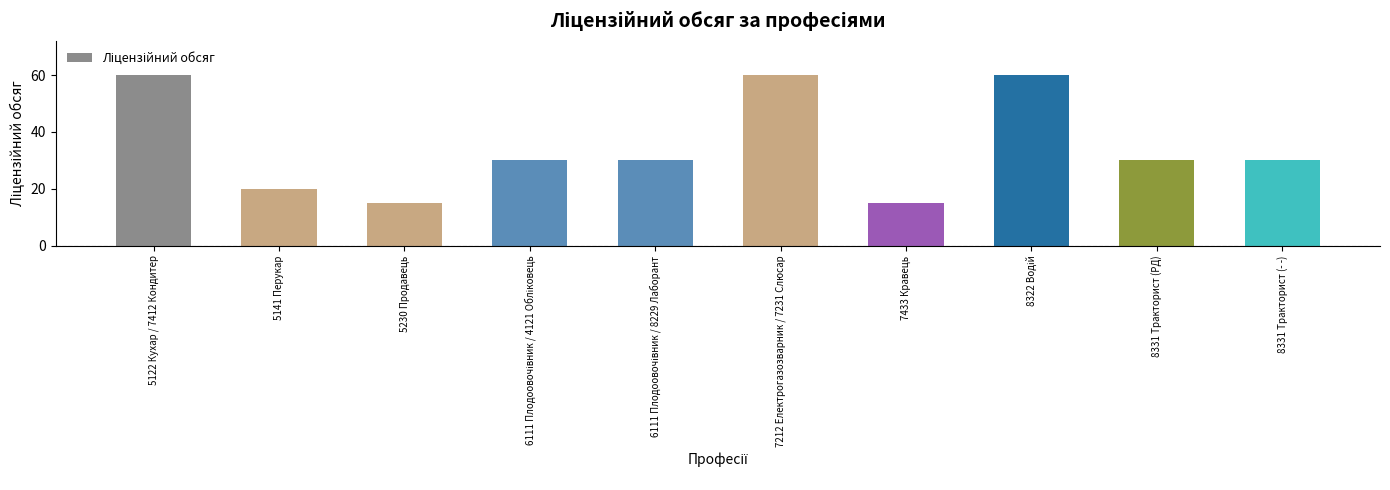

What is the difference between the second highest and minimum values?

45